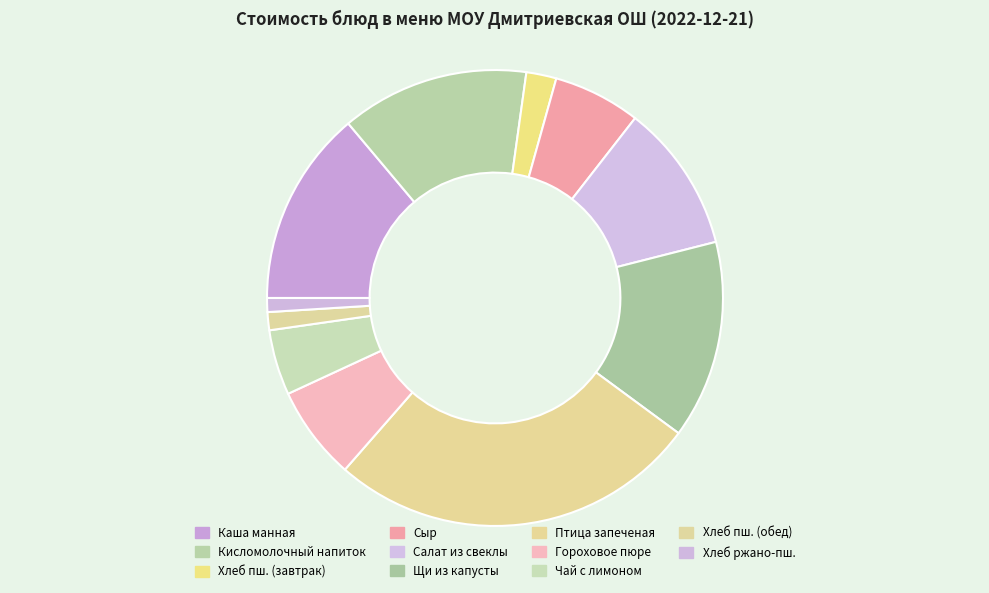

To the nearest percent, what is the difference between the largest and smallest slice percentages?

25%